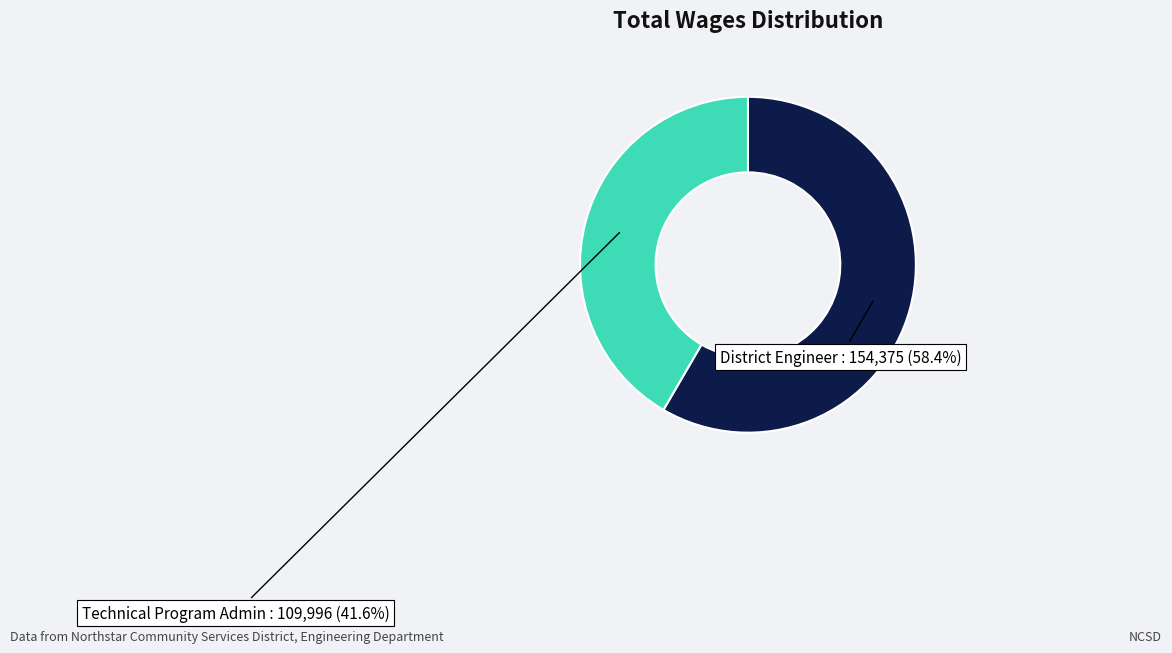

What percentage is the Technical Program Admin slice, to the nearest percent?

42%